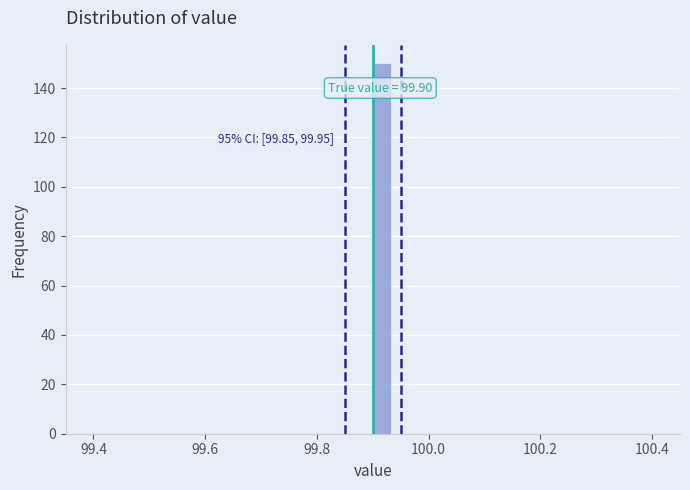

Read against the x-axis, roughly where is the centre of the tallest bar?

99.92